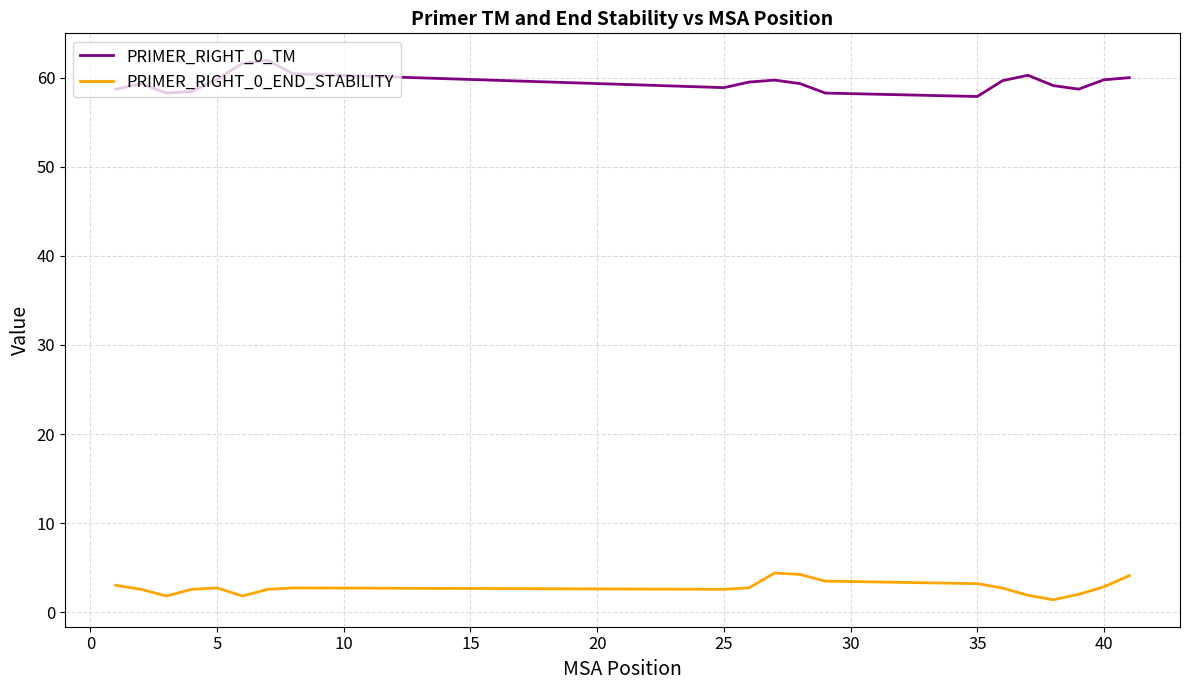

True or false: PRIMER_RIGHT_0_END_STABILITY and PRIMER_RIGHT_0_TM intersect in this chart.

False